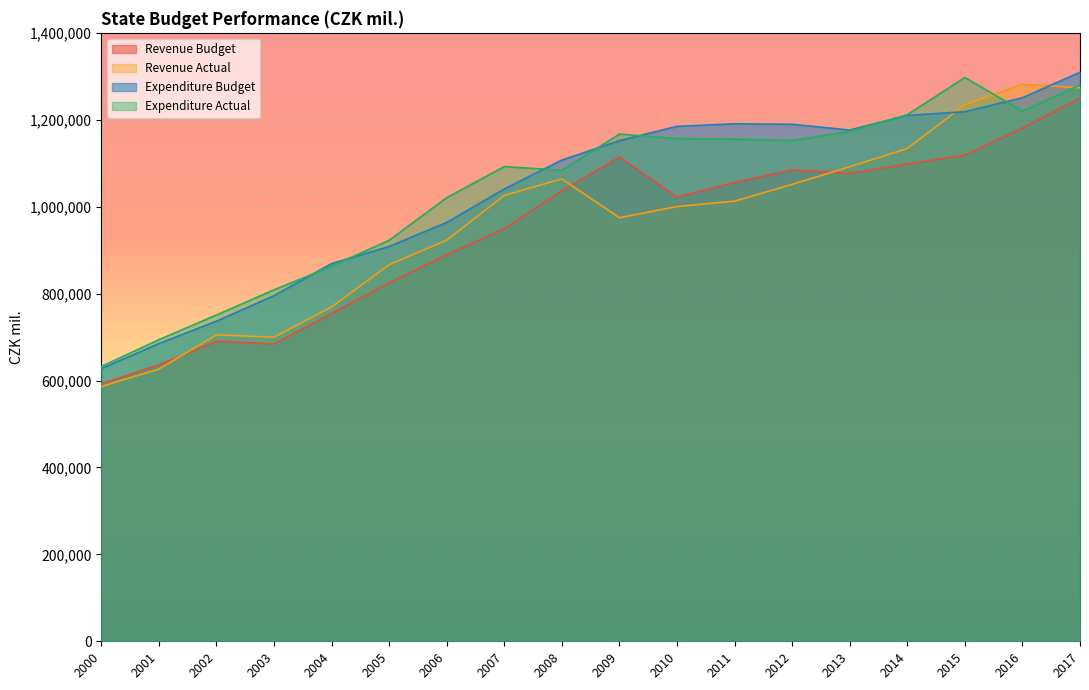

Which series ends up on top after the final intersection of Expenditure Budget and Expenditure Actual?

Expenditure Budget